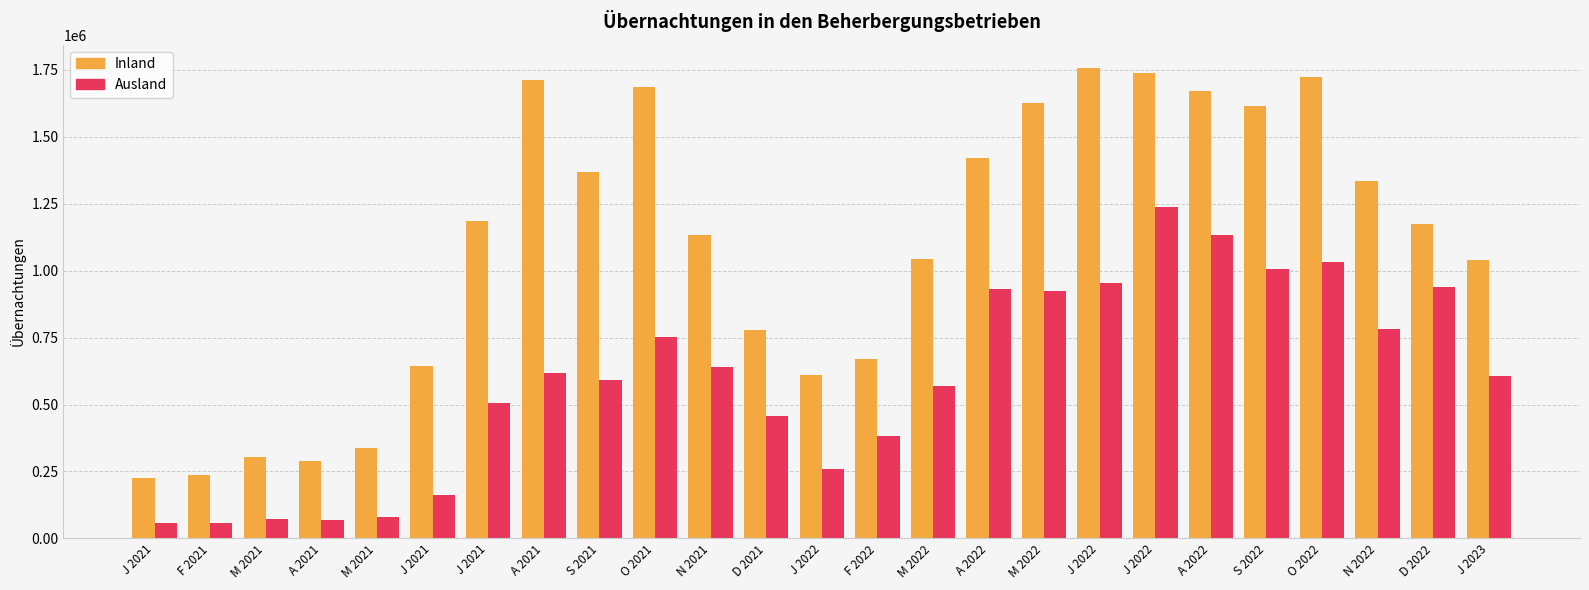

What are all the series names shown in the legend?

Inland, Ausland